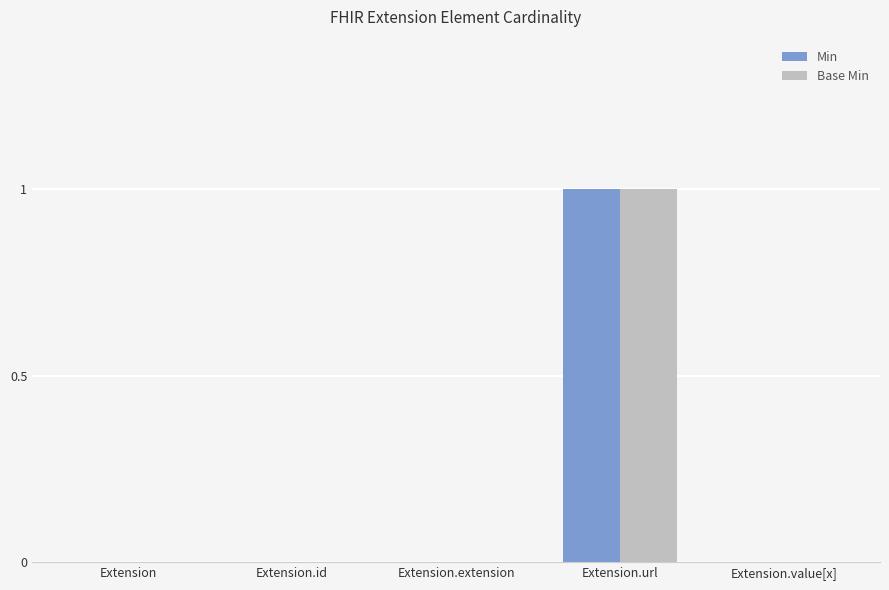

Is it true that Min equals 1 at Extension.url?

True